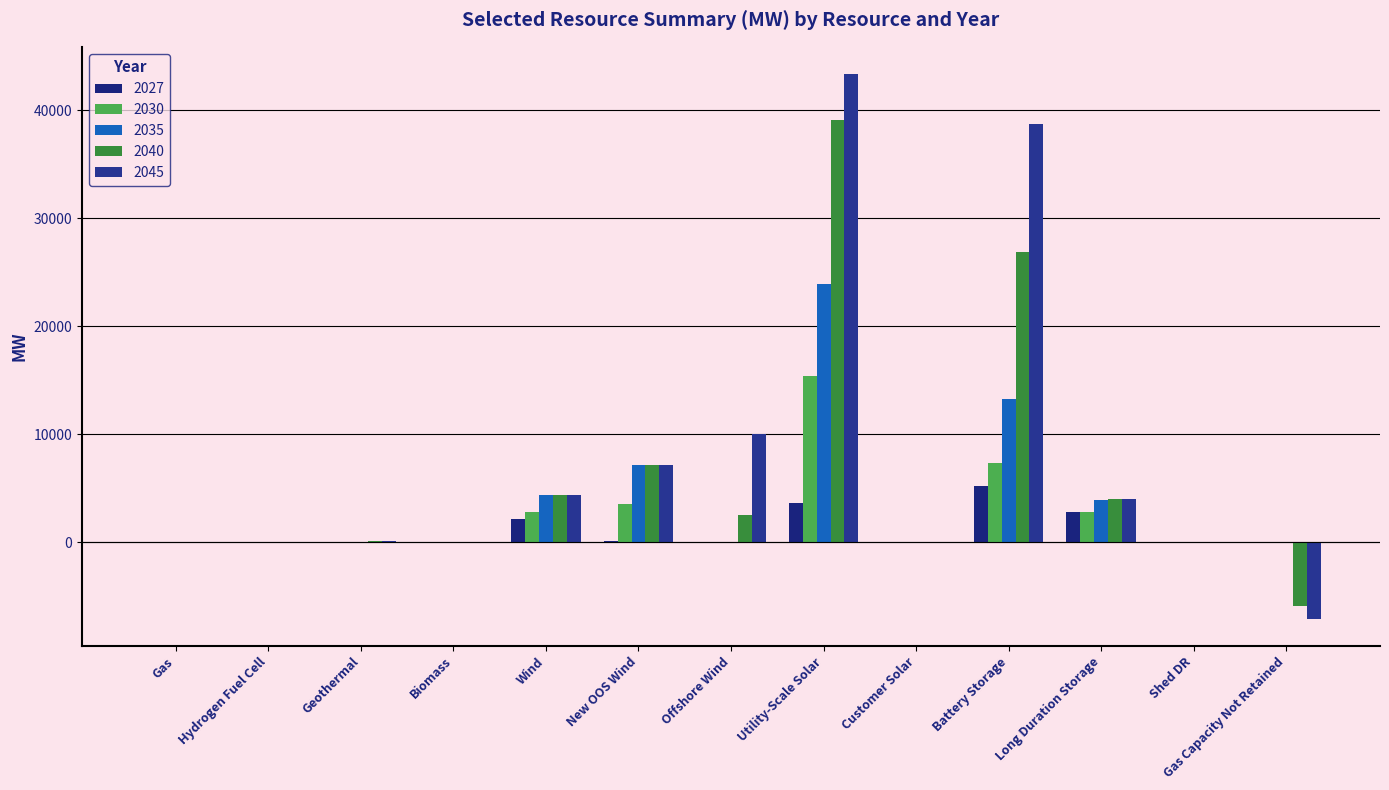

What is the difference between the 2030 values at Battery Storage and Customer Solar?

7367.5